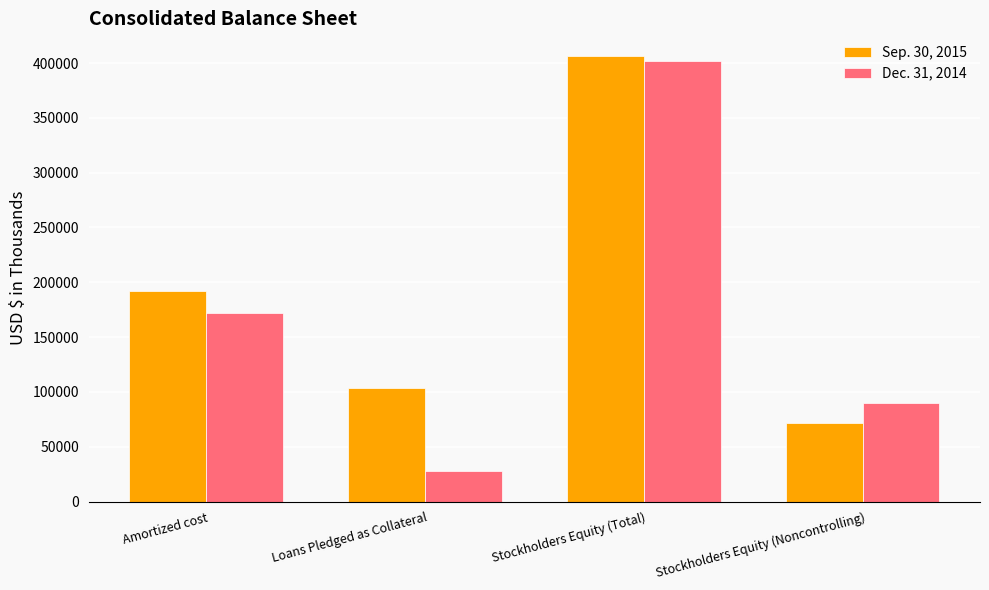

List the series in order of their peak value, highest first.

Sep. 30, 2015, Dec. 31, 2014